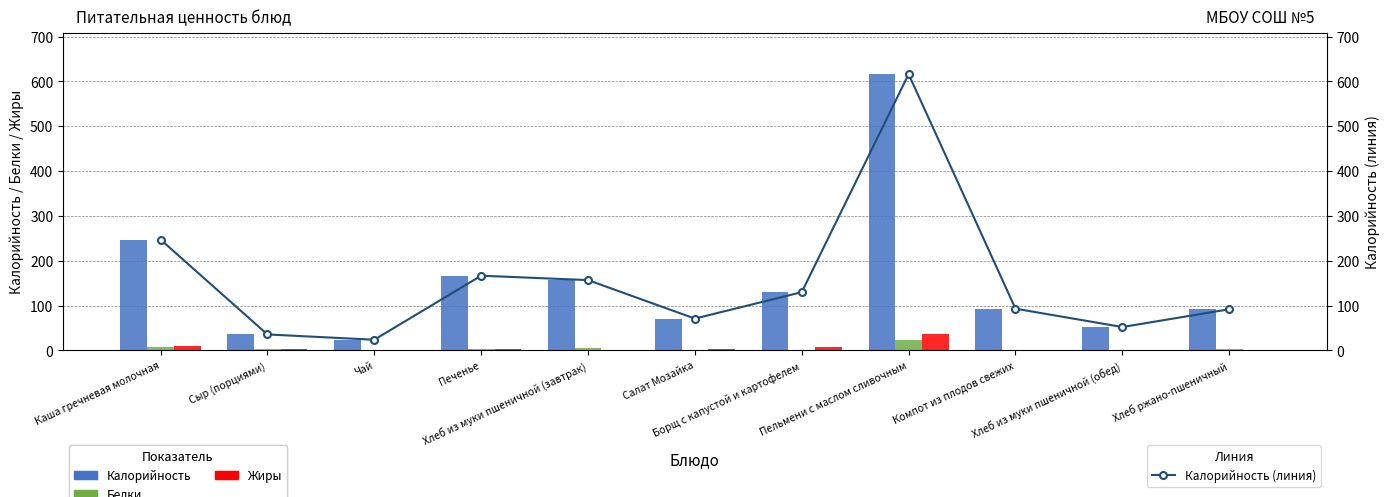

What is the sum of the Белки values at Каша гречневая молочная and Пельмени с маслом сливочным?

31.1